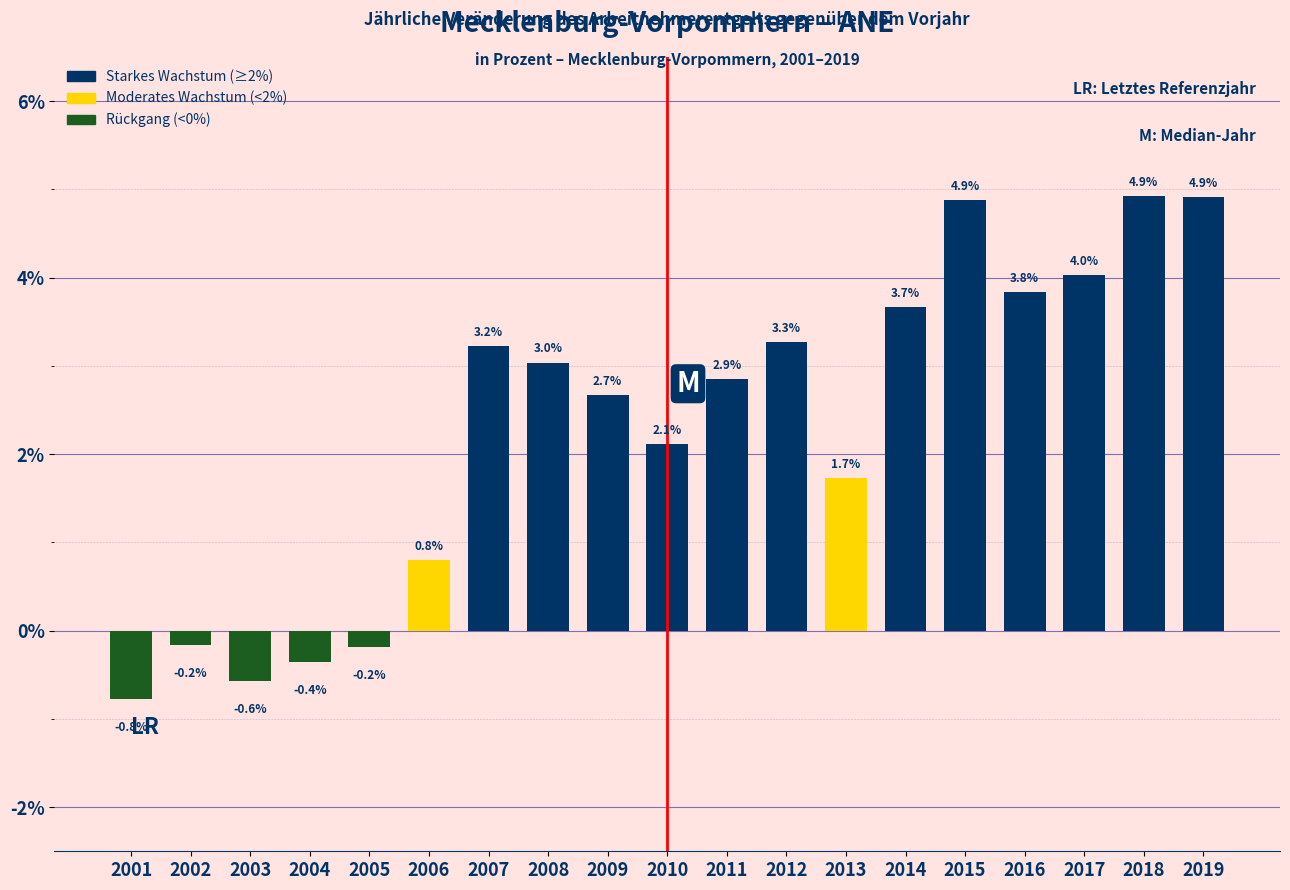

Reading right to left, extract all data points from this chart.

4.9	4.9	4.0	3.8	4.9	3.7	1.7	3.3	2.9	2.1	2.7	3.0	3.2	0.8	-0.2	-0.4	-0.6	-0.2	-0.8